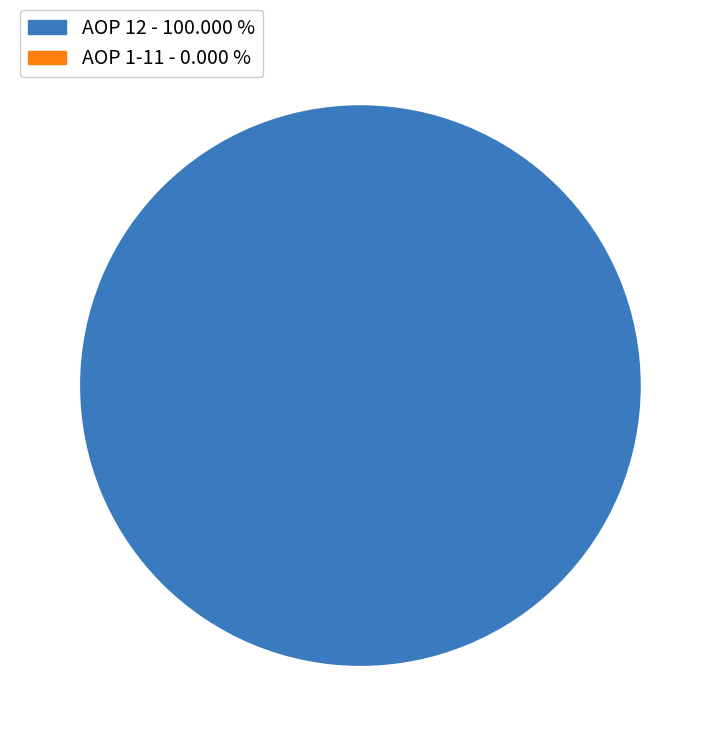

Which slice represents more than half of the pie?

AOP 12 - 100.000 %